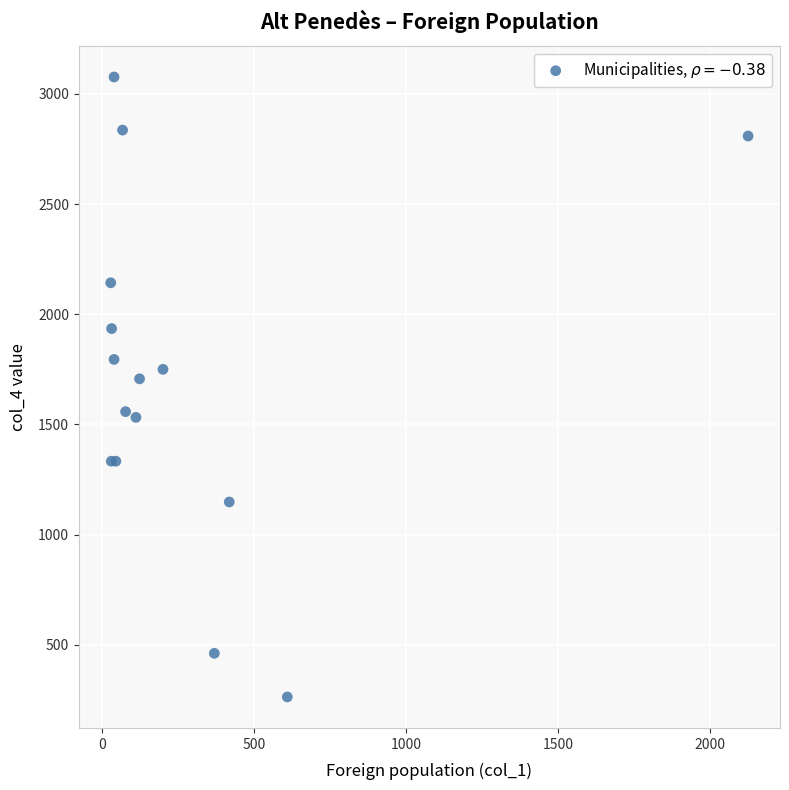

What Y value in the scatter plot is closest to 1670?

1707